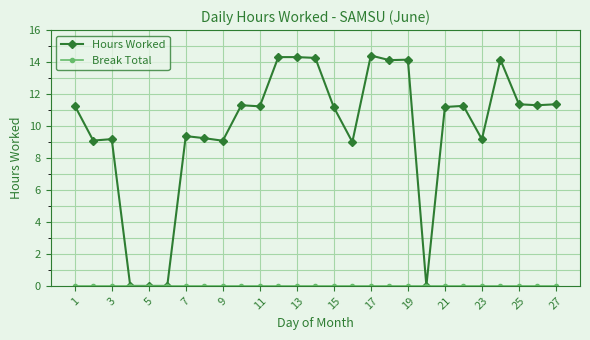

Does the chart display data point markers on the line(s)?

Yes